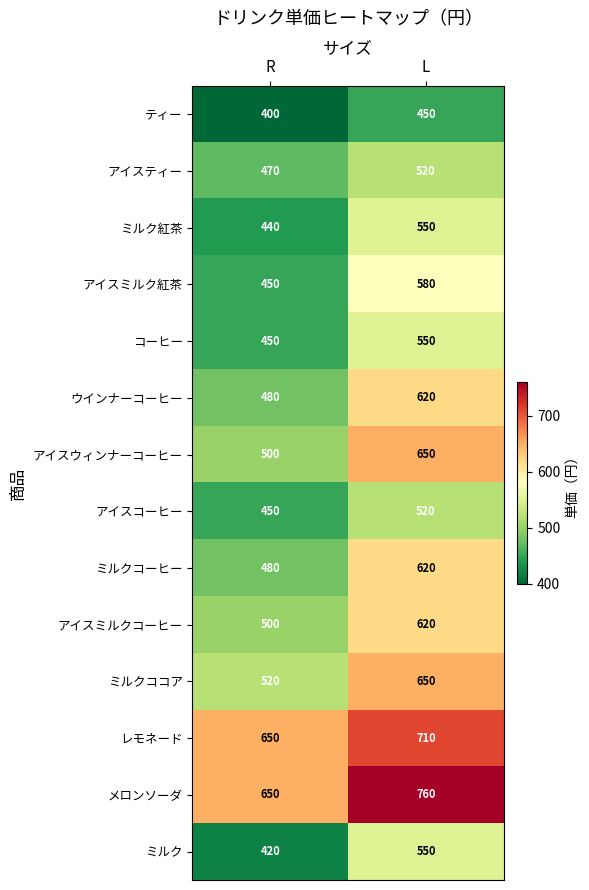

Which series has the largest total across all categories?

メロンソーダ